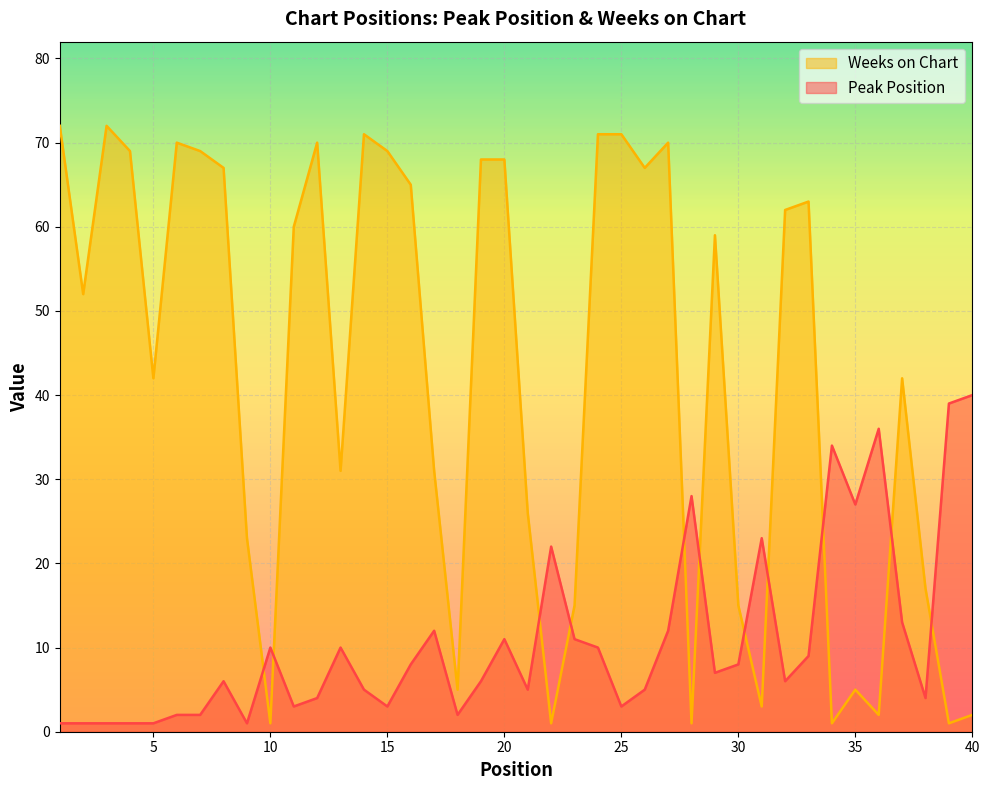

Which series changed the most between 9 and 39?

Peak Position